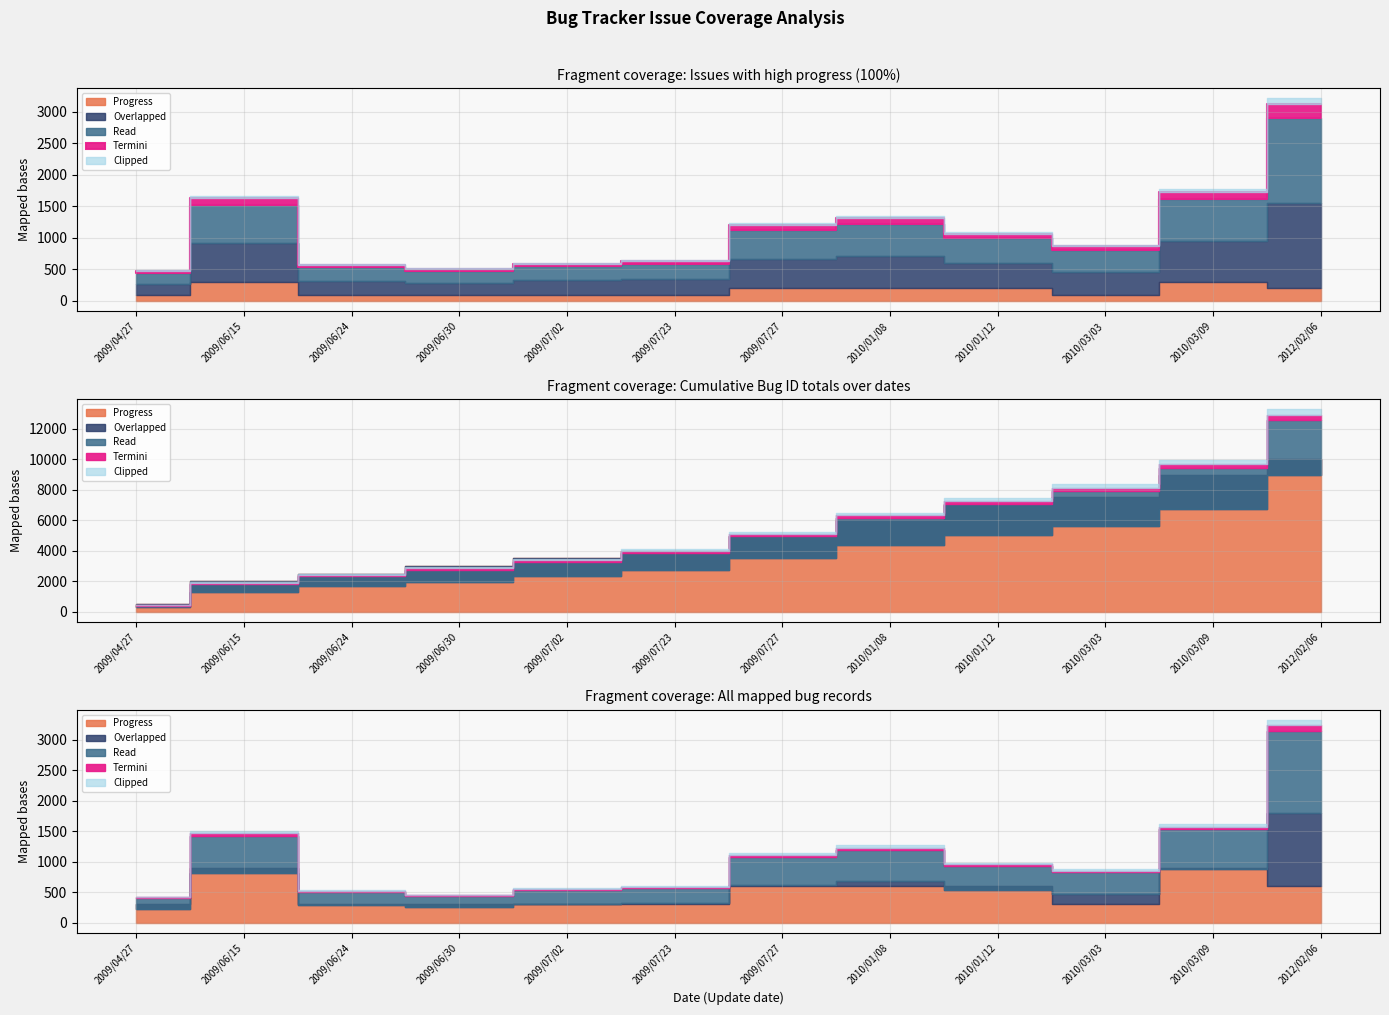

How many values in the Bug ID series are below 756?

10